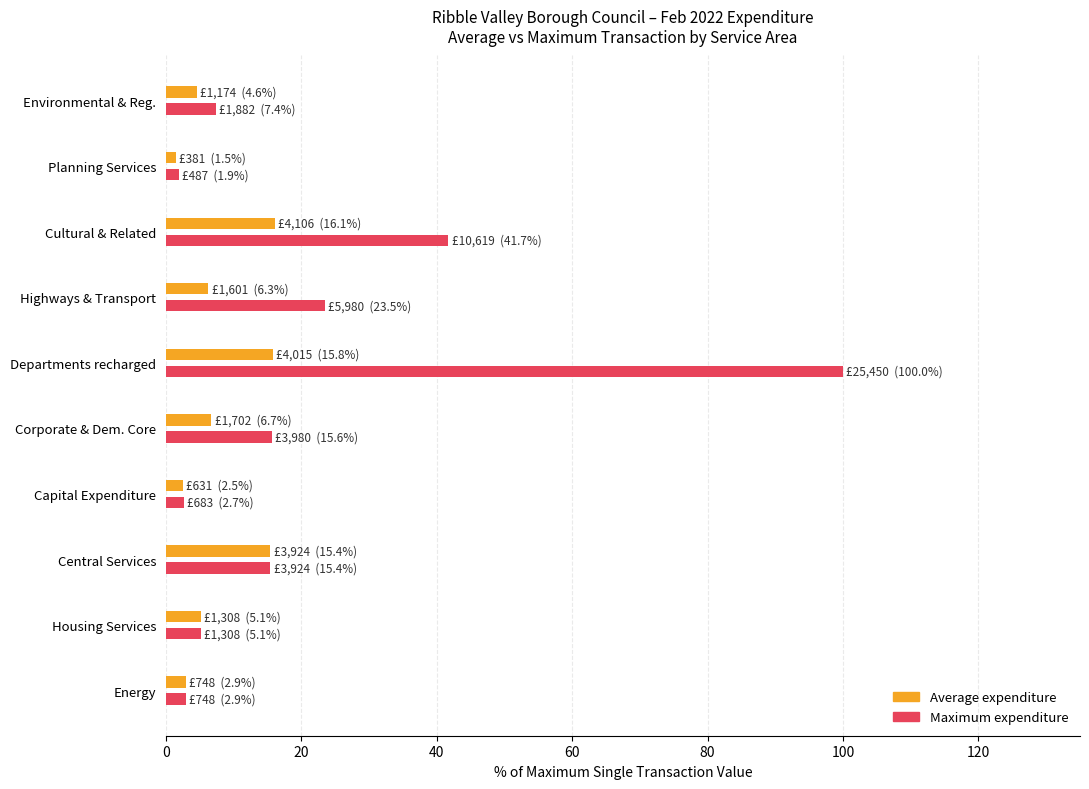

What is the maximum value for Maximum expenditure?

100.0